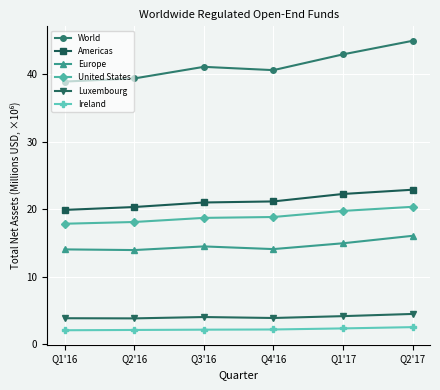

True or false: World and Luxembourg intersect in this chart.

False